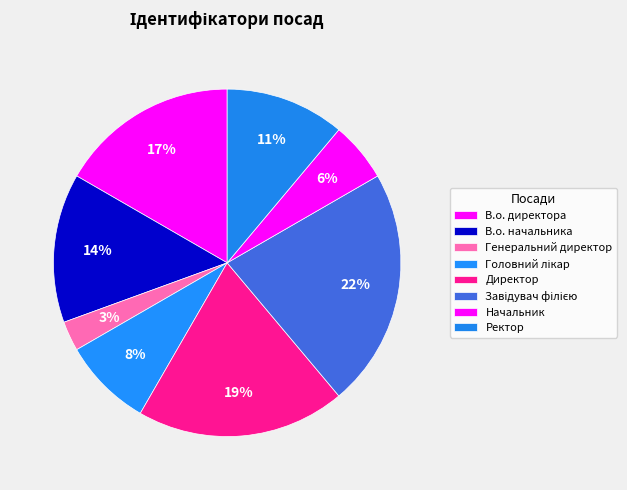

True or false: Генеральний директор accounts for 3% of the total.

True